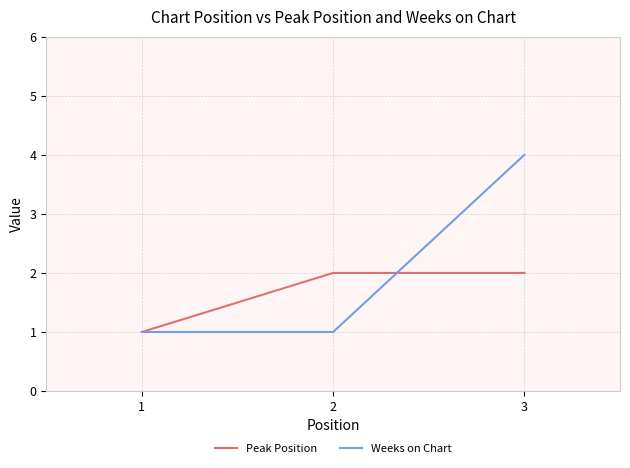

Reading left to right, list all the values displayed in this chart.

Peak Position: 1=1	2=2	3=2
Weeks on Chart: 1=1	2=1	3=4